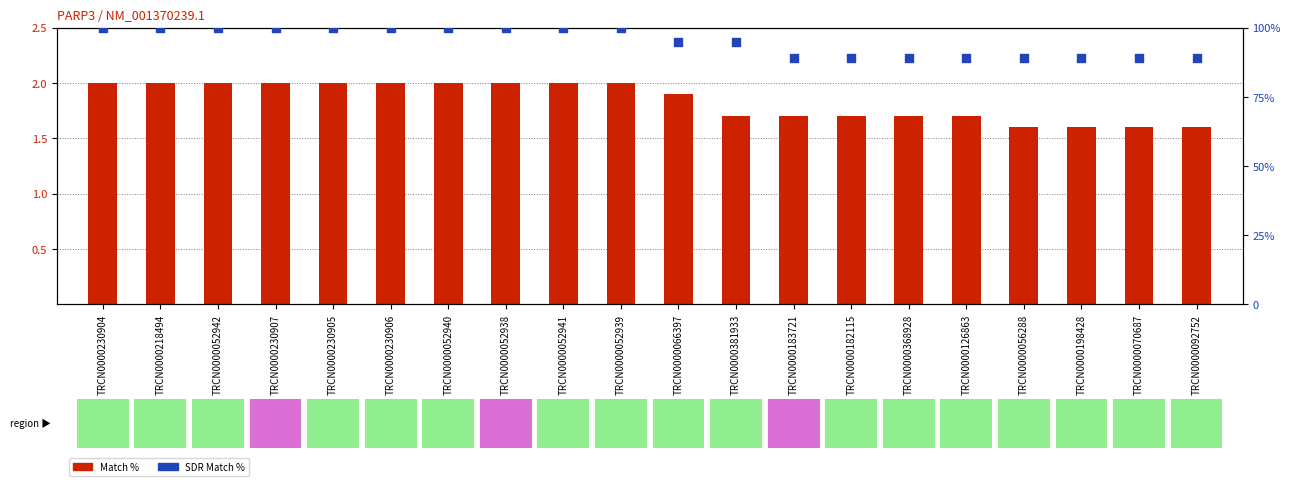

At how many categories does at least one series exceed 94?

12